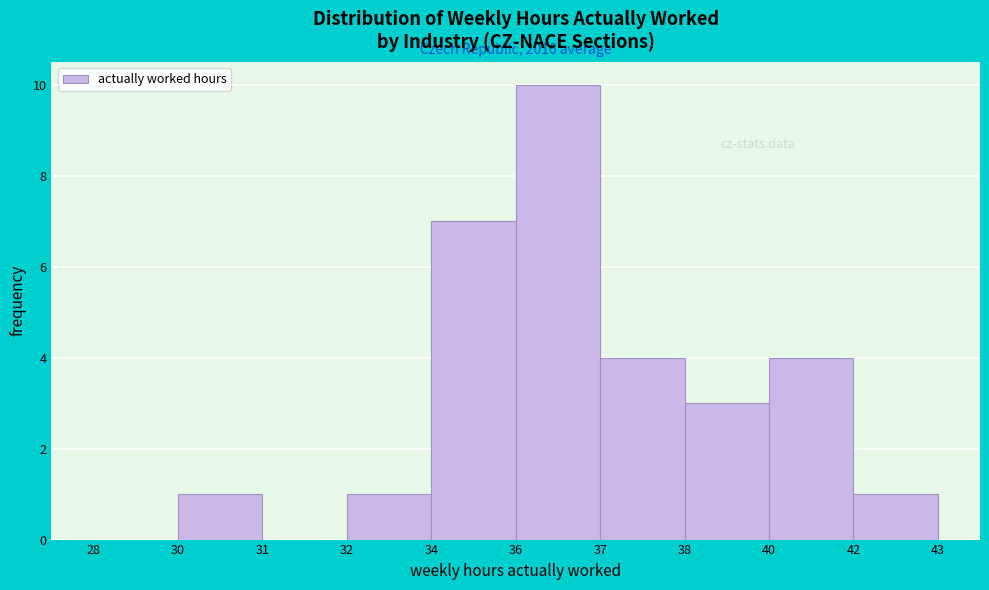

Reading left to right, list all the values displayed in this chart.

28=0	30=1	31=0	32=1	34=7	36=10	37=4	38=3	40=4	42=1